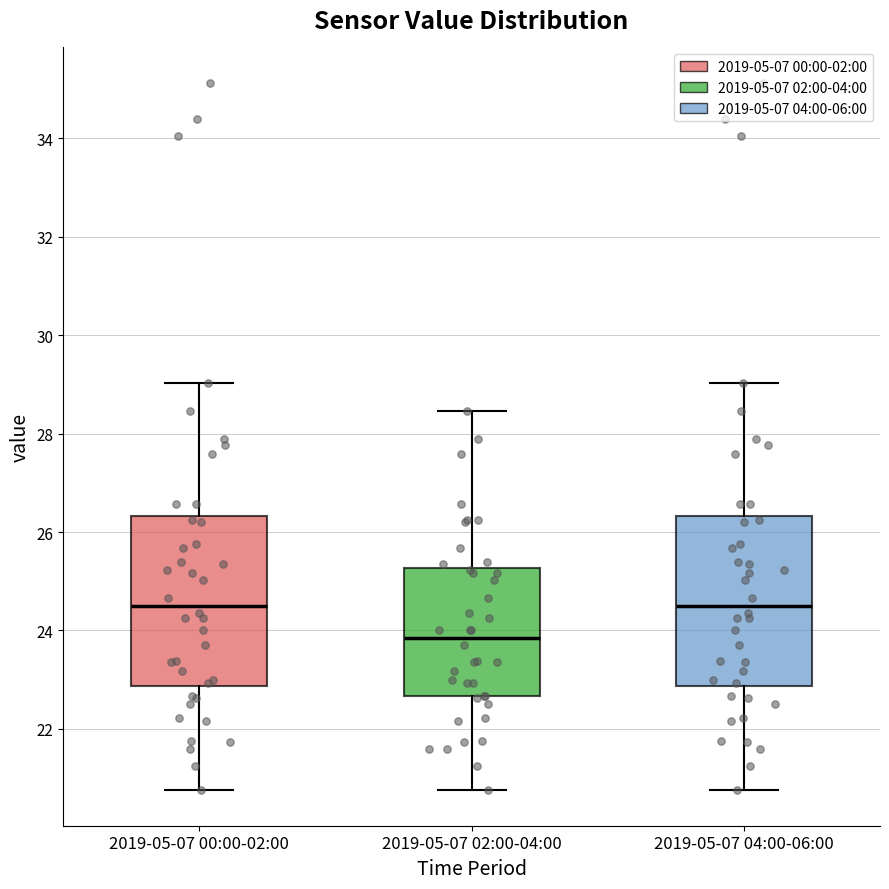

Reading left to right, transcribe this box plot: for each box, give where its median line is, the range the box spans, and where its two whiskers end, as read against the y-axis. The values are not printed on the chart, so give them approximately, as read against the axis.

2019-05-07 00:00-02:00: median 24.6, box 22.8 to 26.4, whiskers 20.8 to 29.0
2019-05-07 02:00-04:00: median 23.8, box 22.6 to 25.2, whiskers 20.8 to 28.4
2019-05-07 04:00-06:00: median 24.6, box 22.8 to 26.4, whiskers 20.8 to 29.0